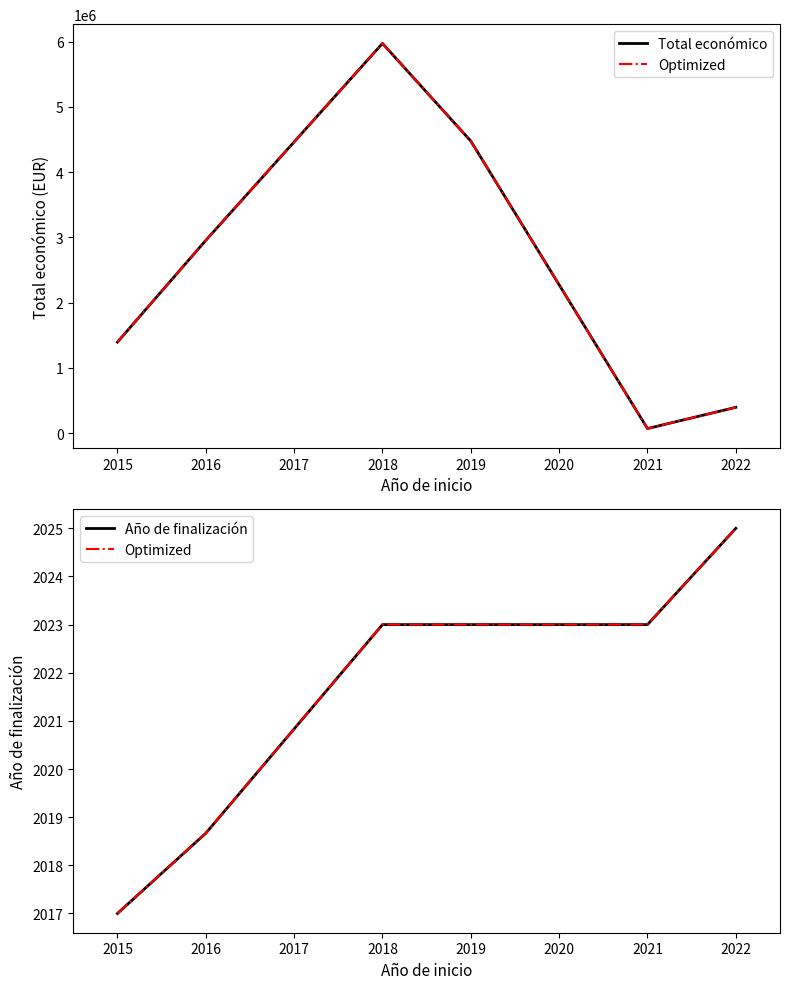

How many values in the Año de finalización series exceed 2023?

1